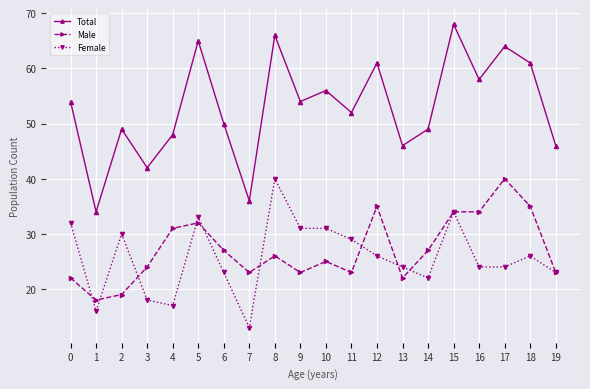

True or false: Total and Female intersect in this chart.

False